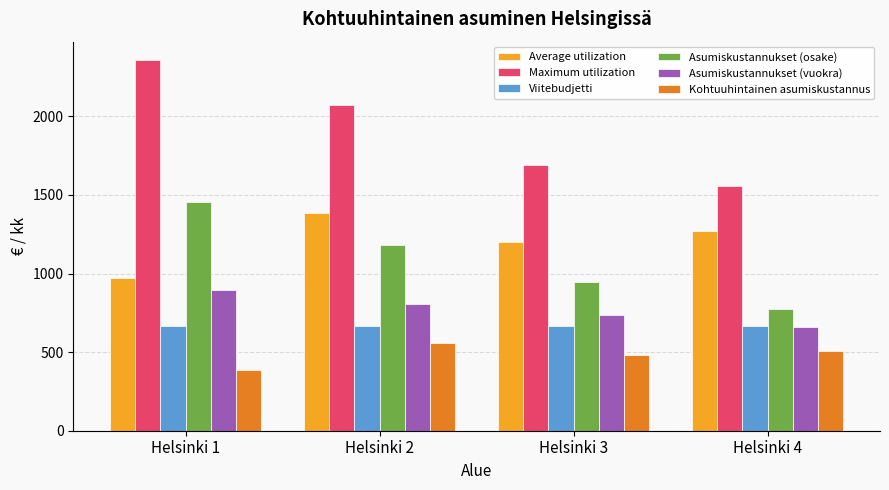

Read the Maximum utilization value at Helsinki 2.

2069.2